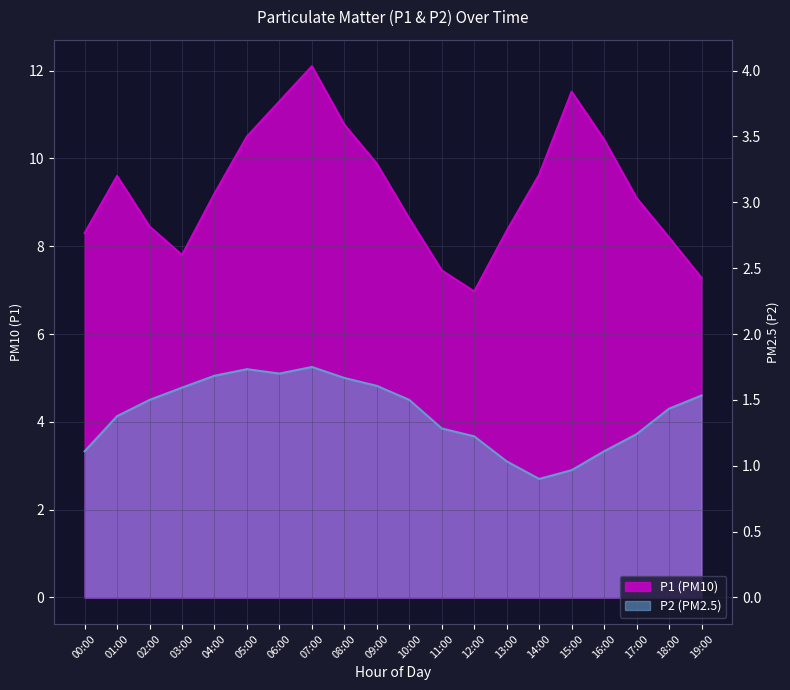

True or false: P1 has more than 0 interior local peaks.

True